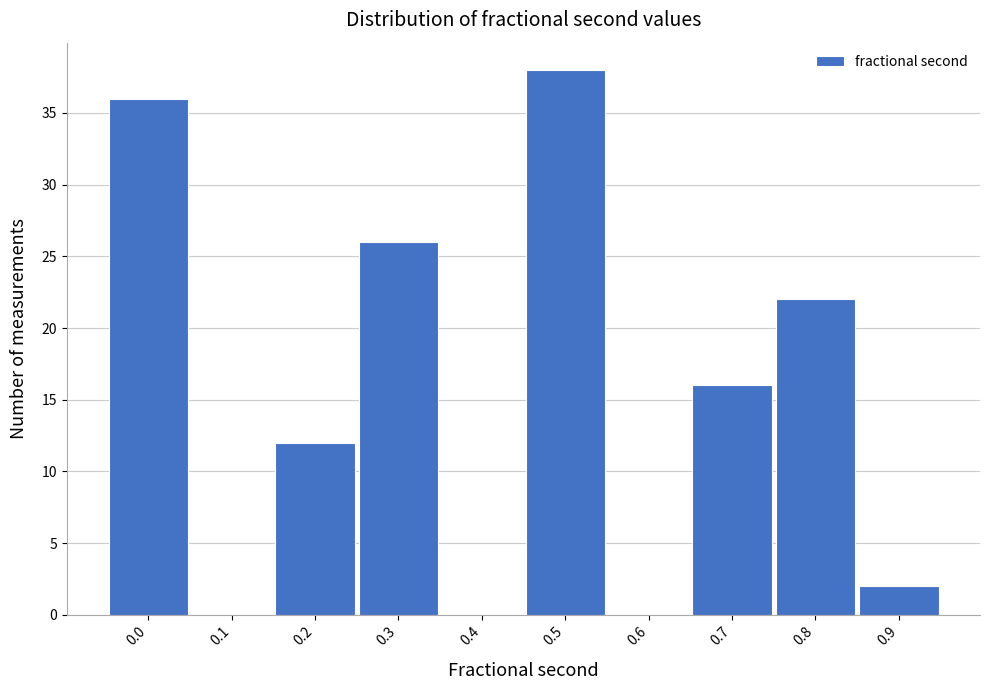

What is the change in value from 0.0 to 0.1?

-36